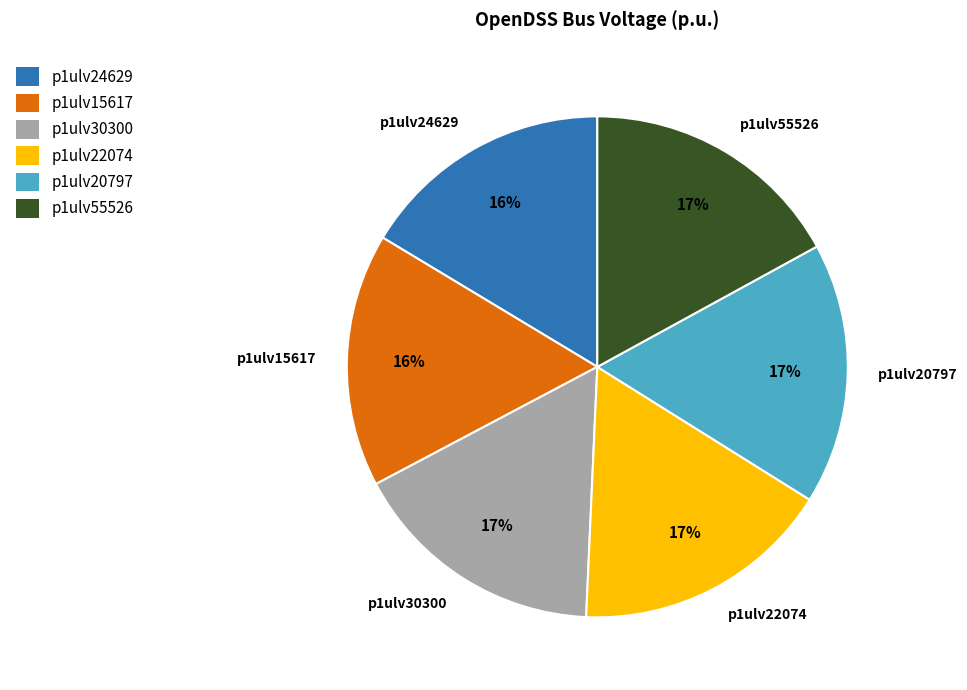

Is the sum of p1ulv55526 and p1ulv24629 greater than half?

No